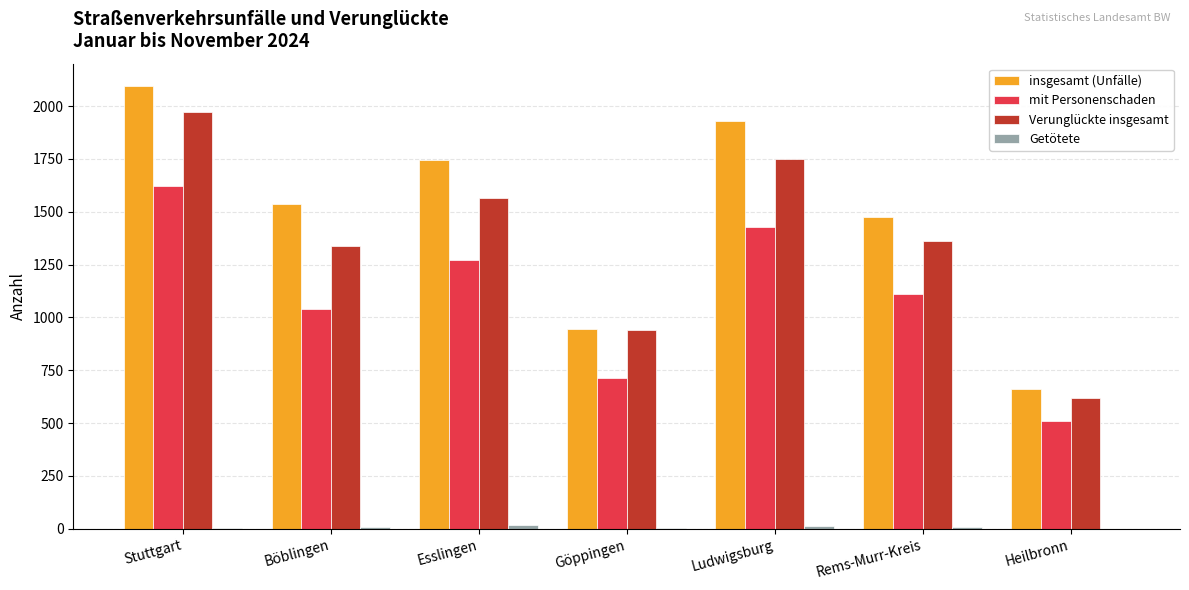

Which series has the largest total across all categories?

insgesamt (Unfälle)